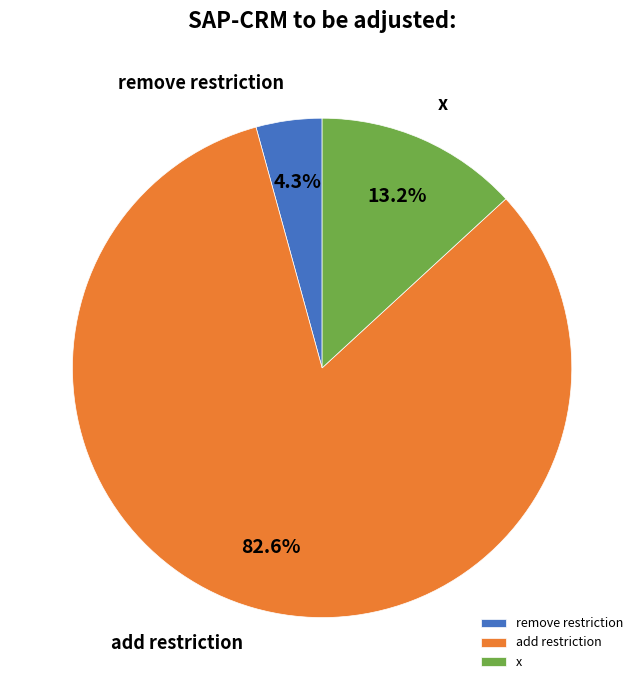

To the nearest percent, what is the difference between the largest and smallest slice percentages?

78%